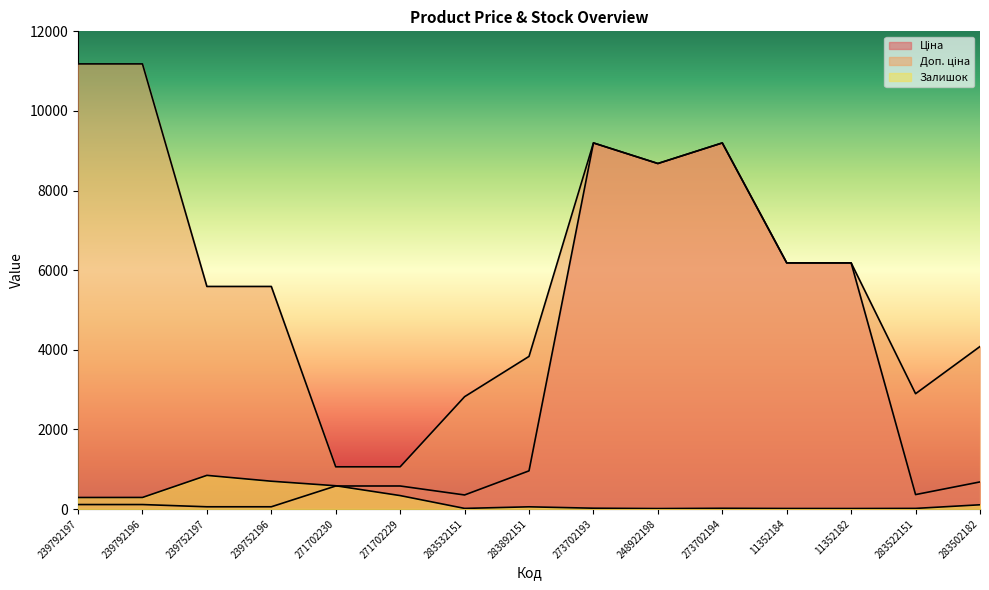

True or false: Ціна and Доп. ціна intersect in this chart.

False